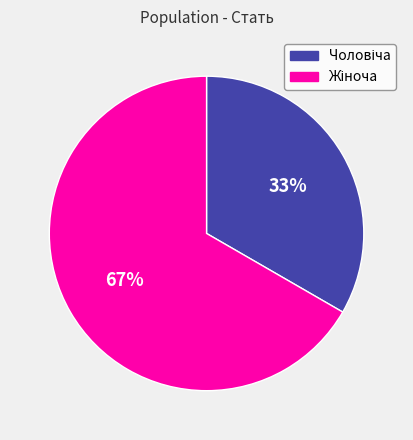

Count the number of slices in the pie.

2